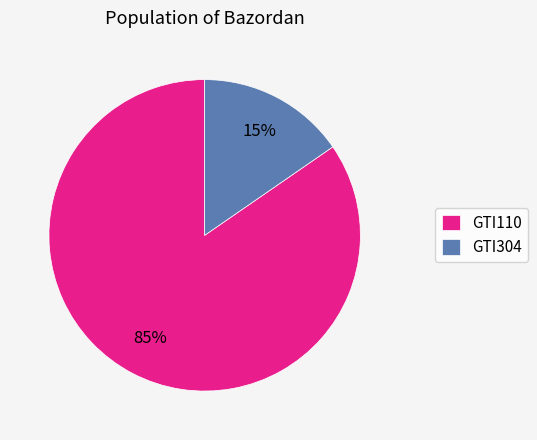

Is it true that GTI110 is 90% of the pie?

False